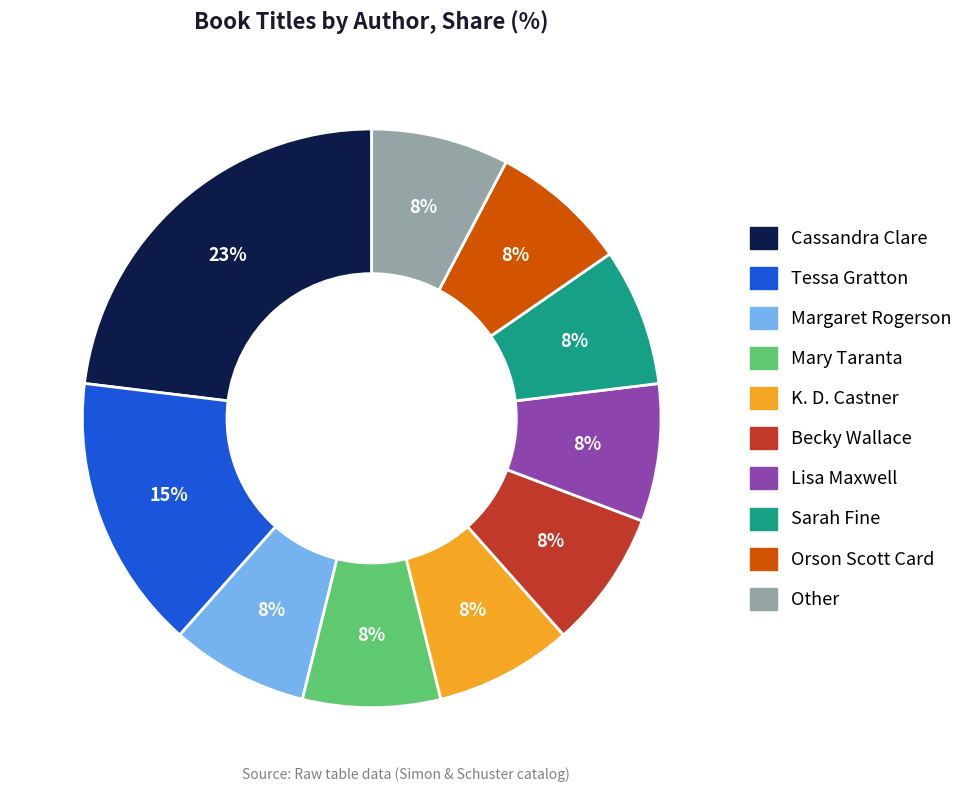

Is the sum of Lisa Maxwell and Orson Scott Card greater than half?

No